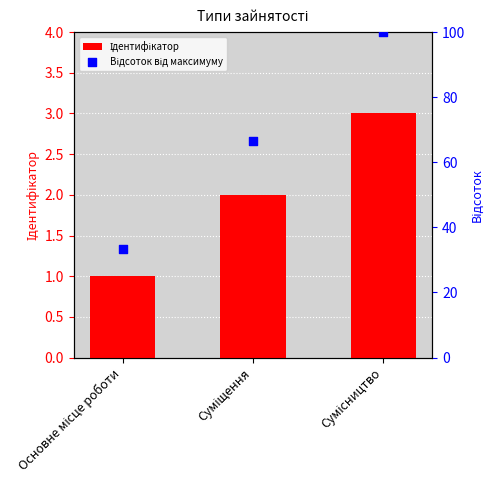

Which series reaches the minimum Y coordinate?

Ідентифікатор